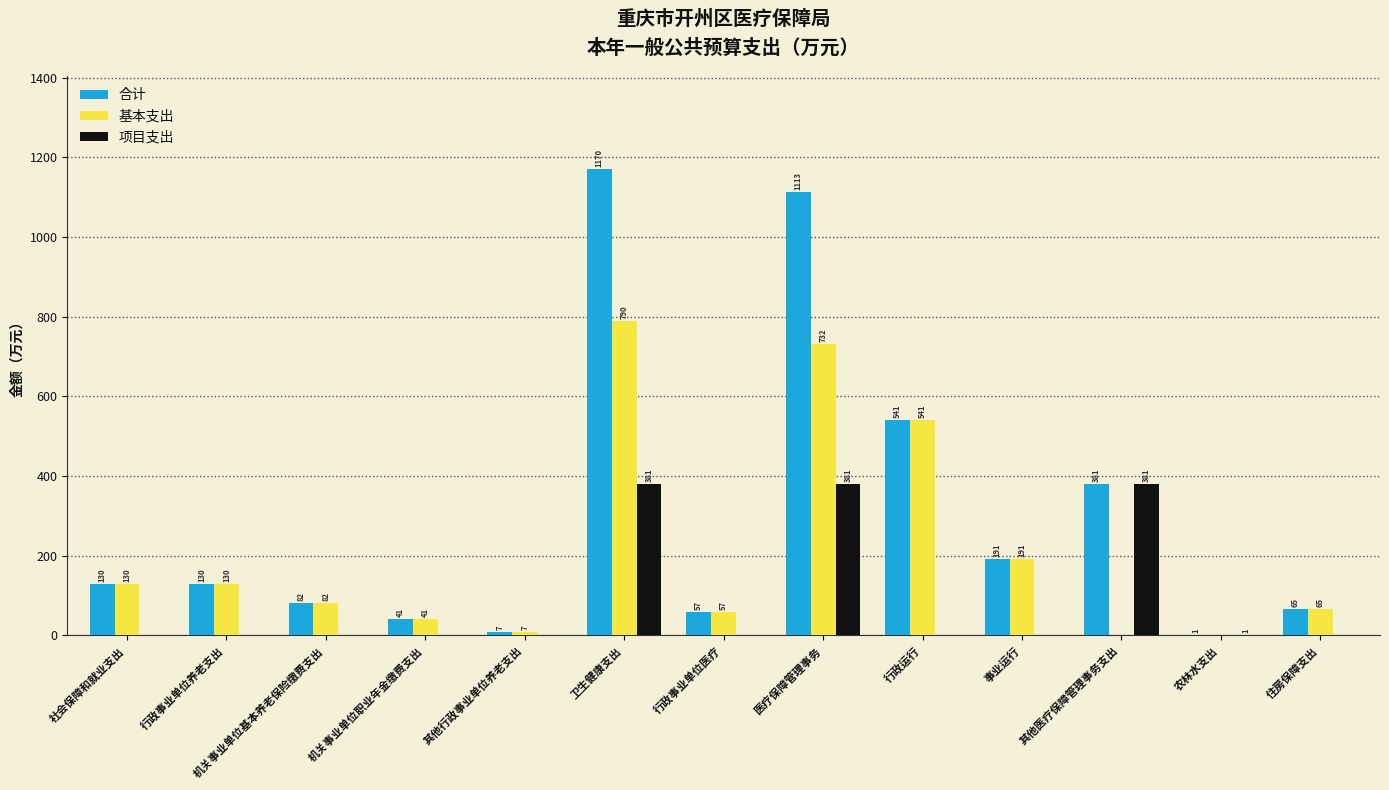

Are the bars horizontal?

No